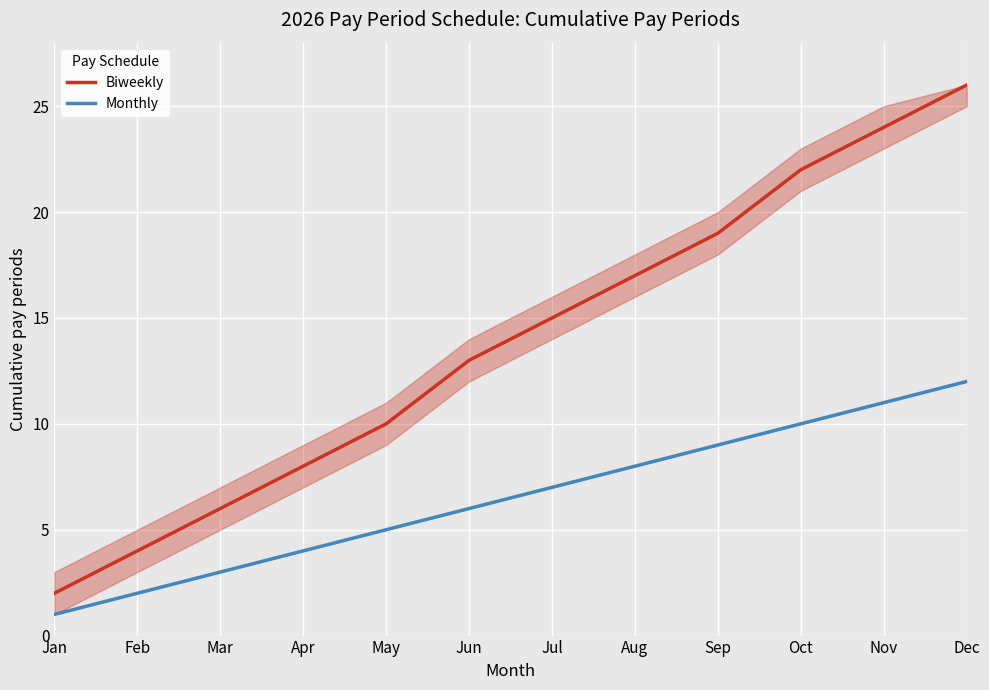

What is the value of the Monthly point at the 8th from the left?

8